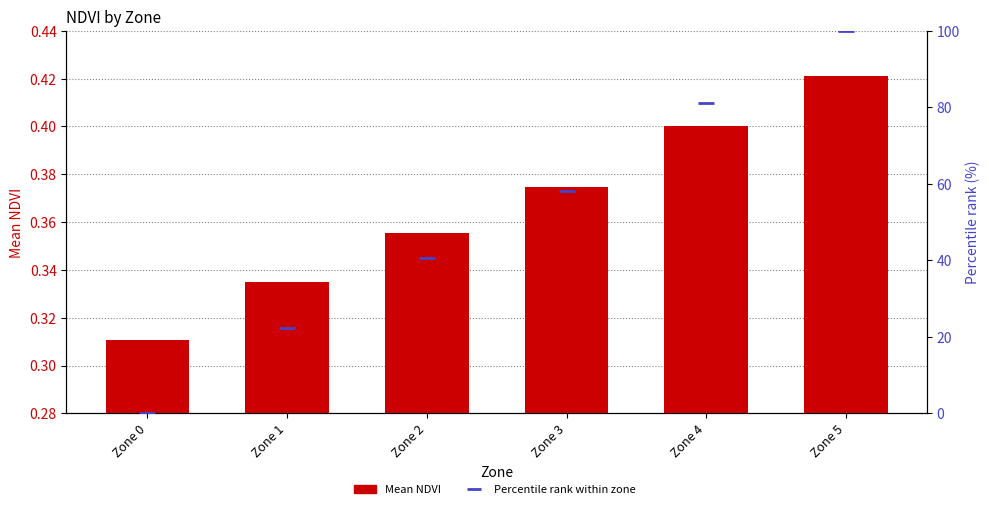

At which category is the sum across all series the highest?

Zone 5